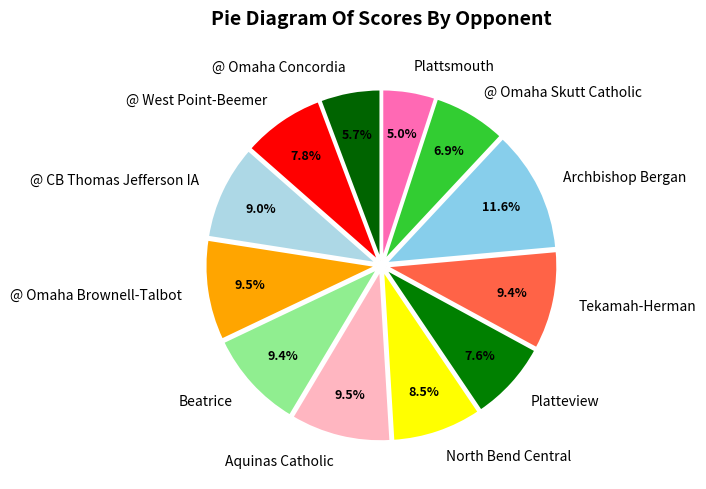

What is the ratio of the value at @ Omaha Brownell-Talbot to the value at Beatrice?

1.0